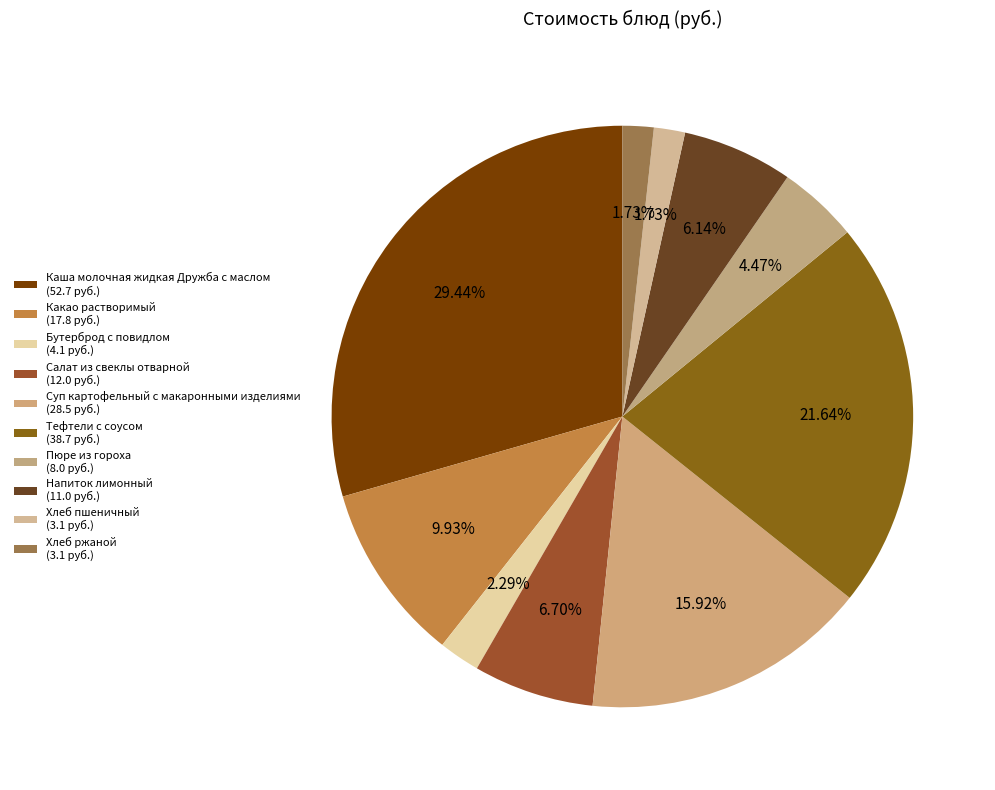

How many segments does this pie chart have?

10